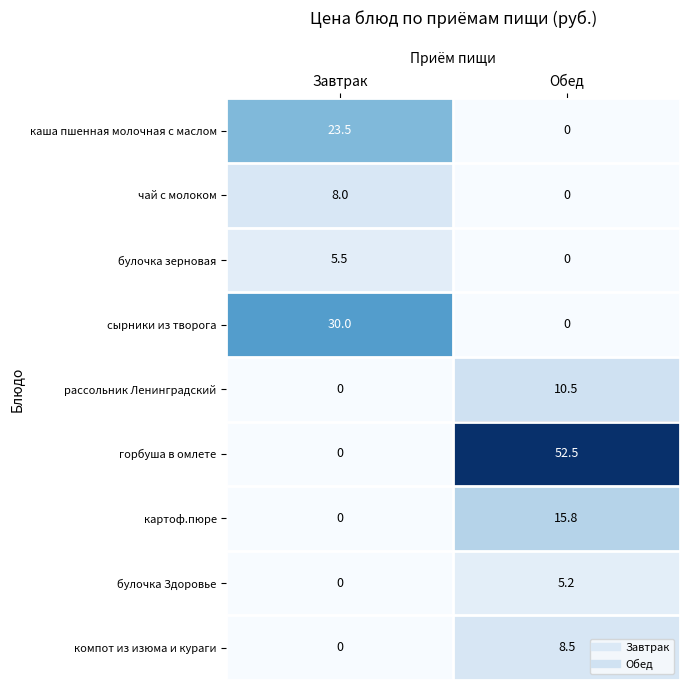

At which label is булочка Здоровье closest to 2?

Завтрак